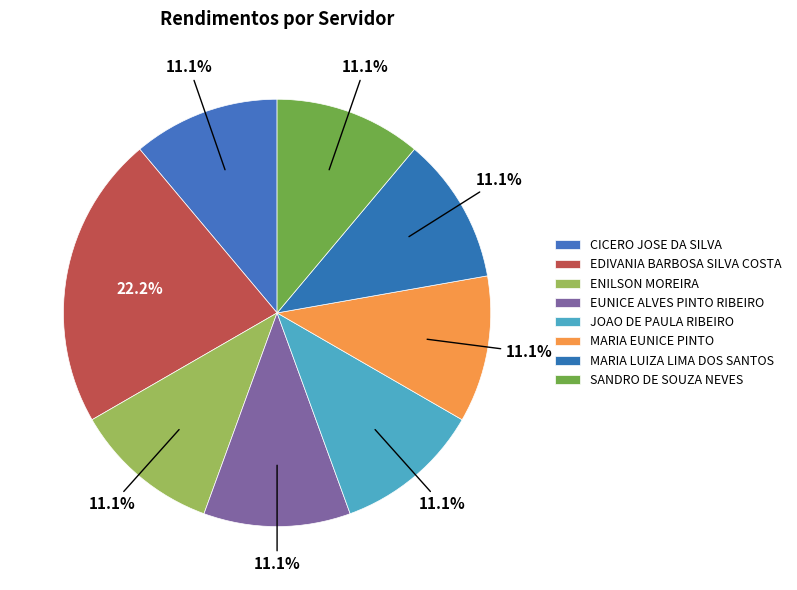

Count the number of slices in the pie.

8